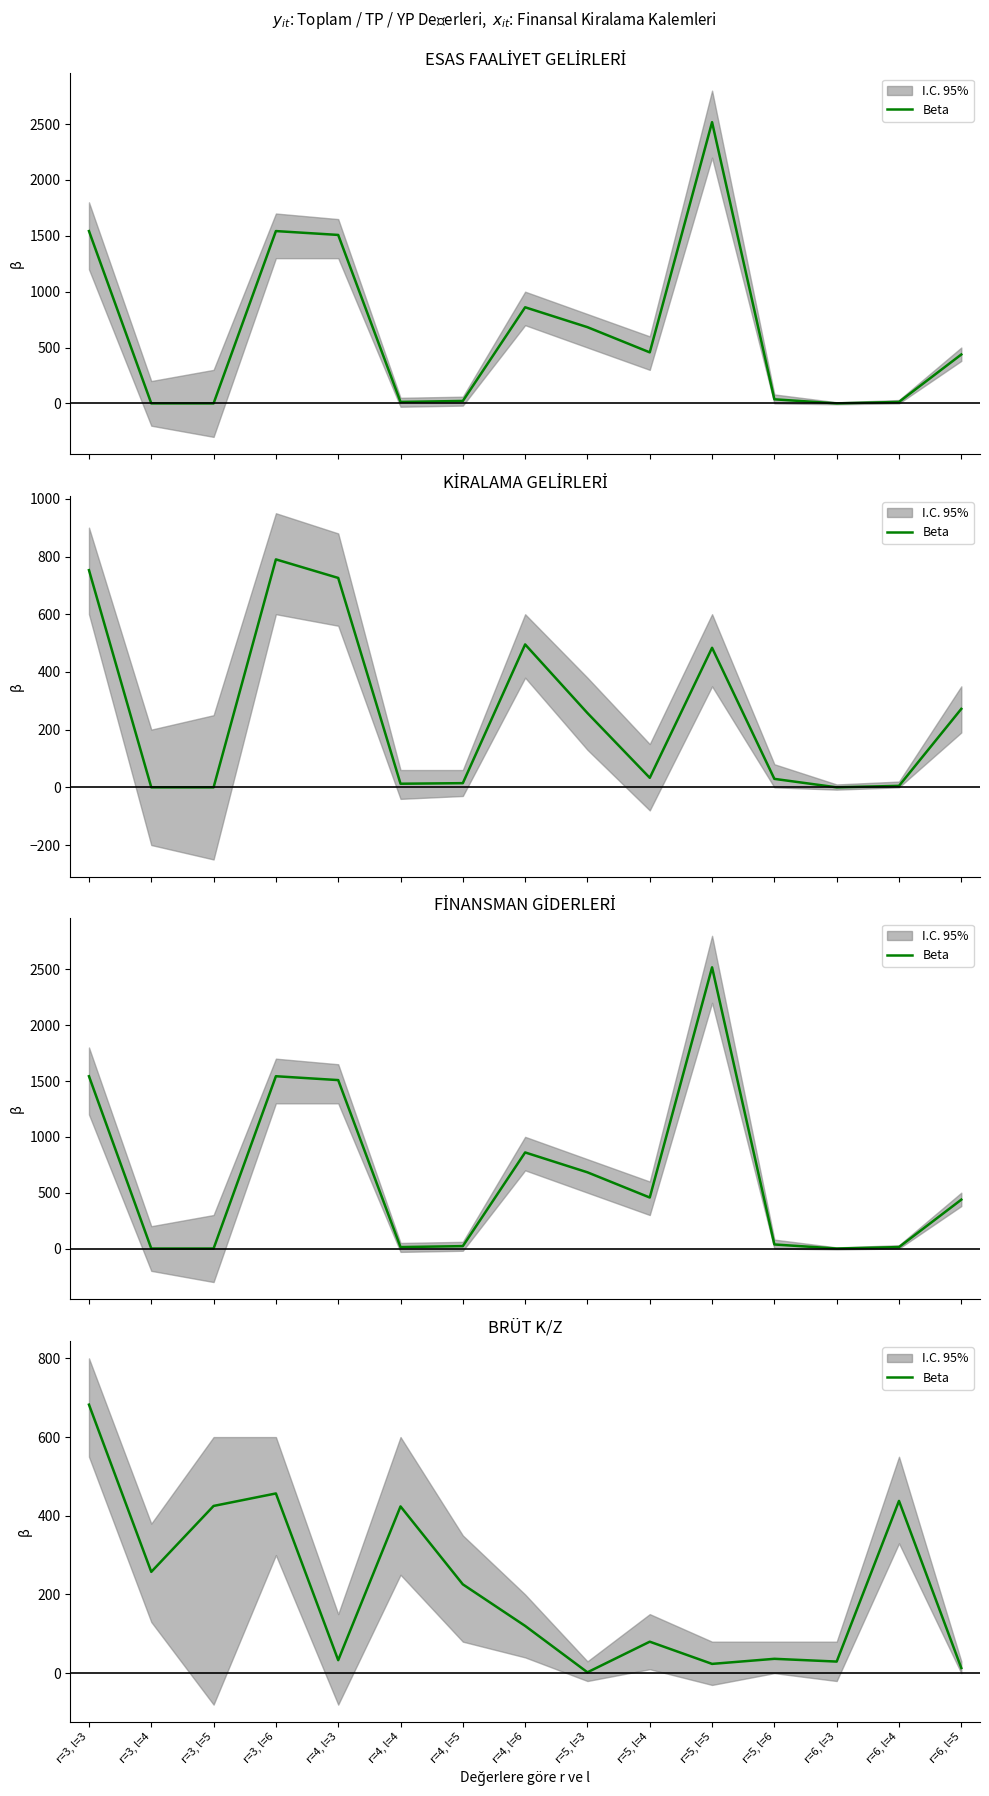

What is the smallest value displayed?

2.1